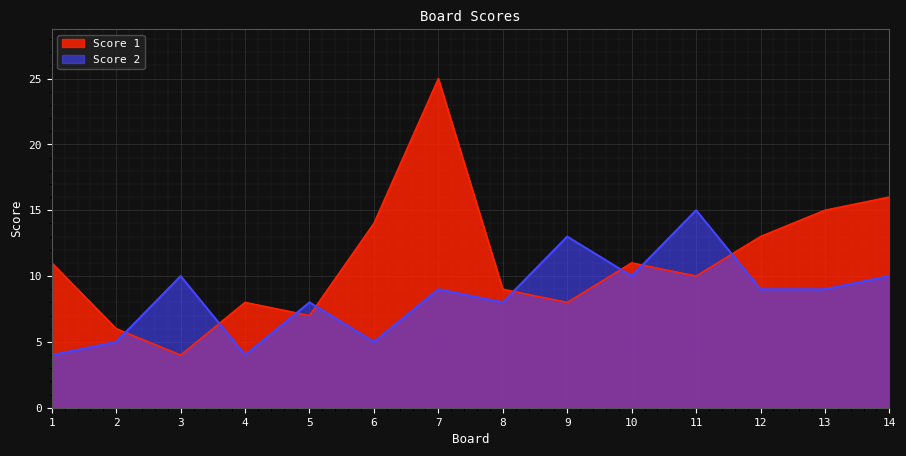

True or false: Score 2 has a value of 9 at 13.

True